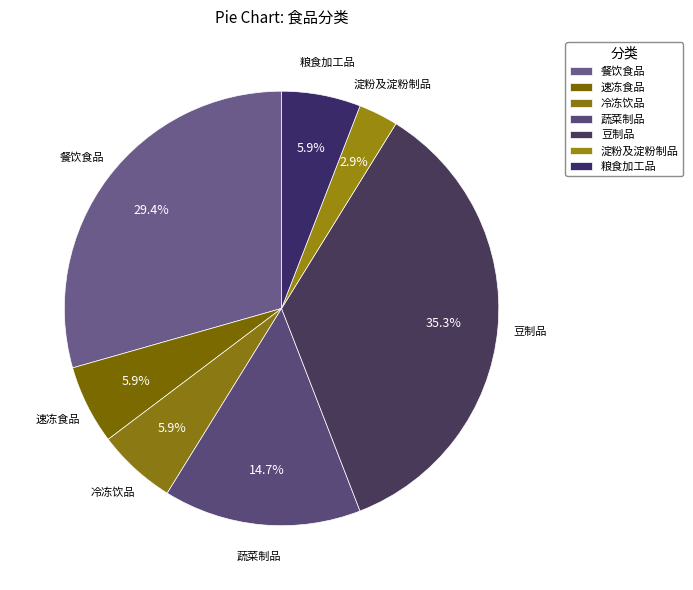

Is there a majority slice in this chart?

No